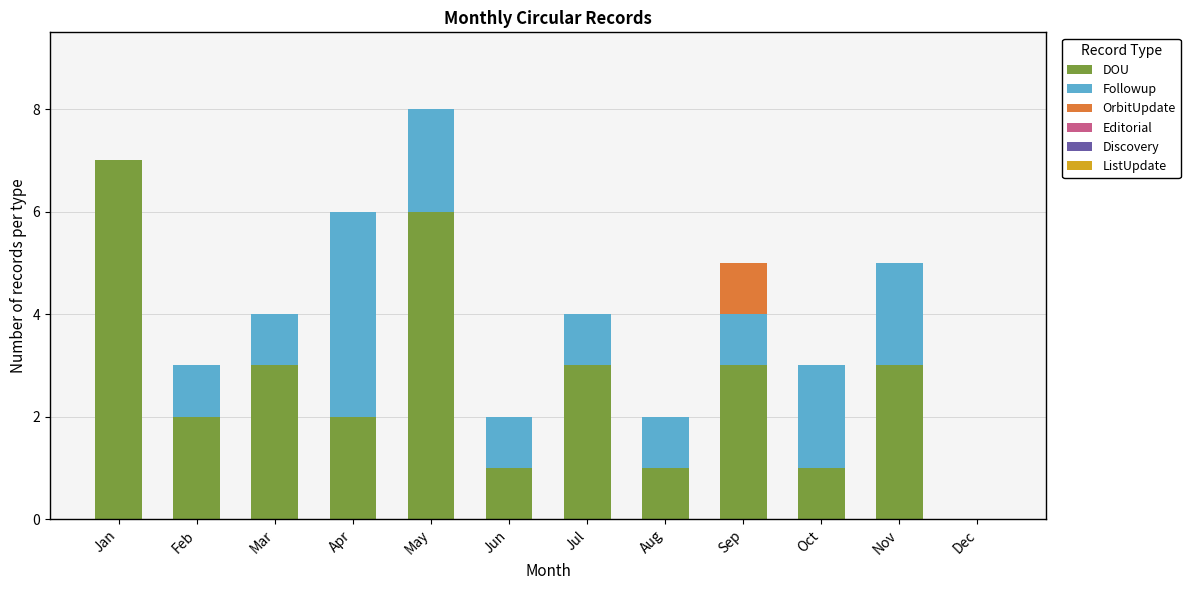

What is the average value of the DOU series?

3